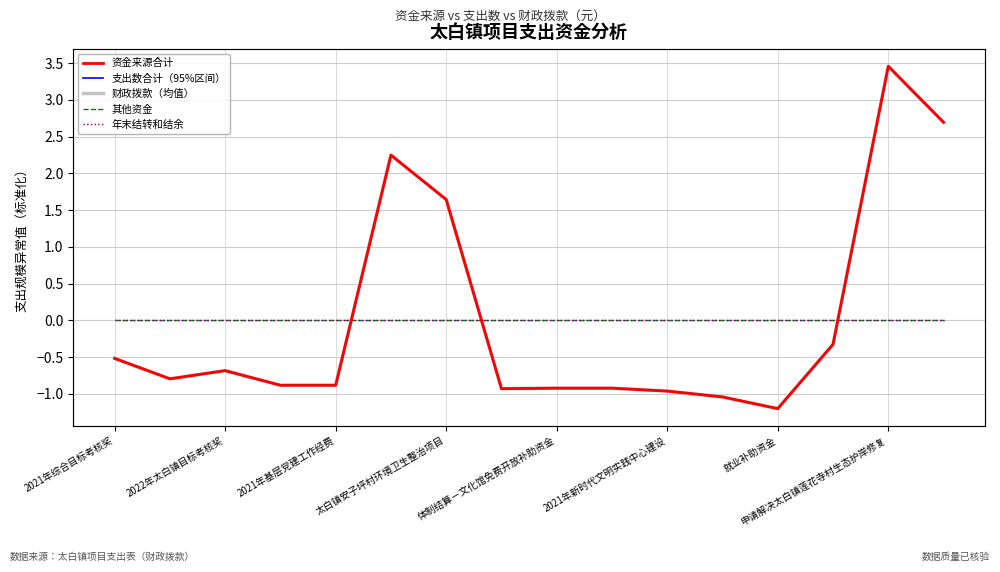

What position from the left is 11?

12